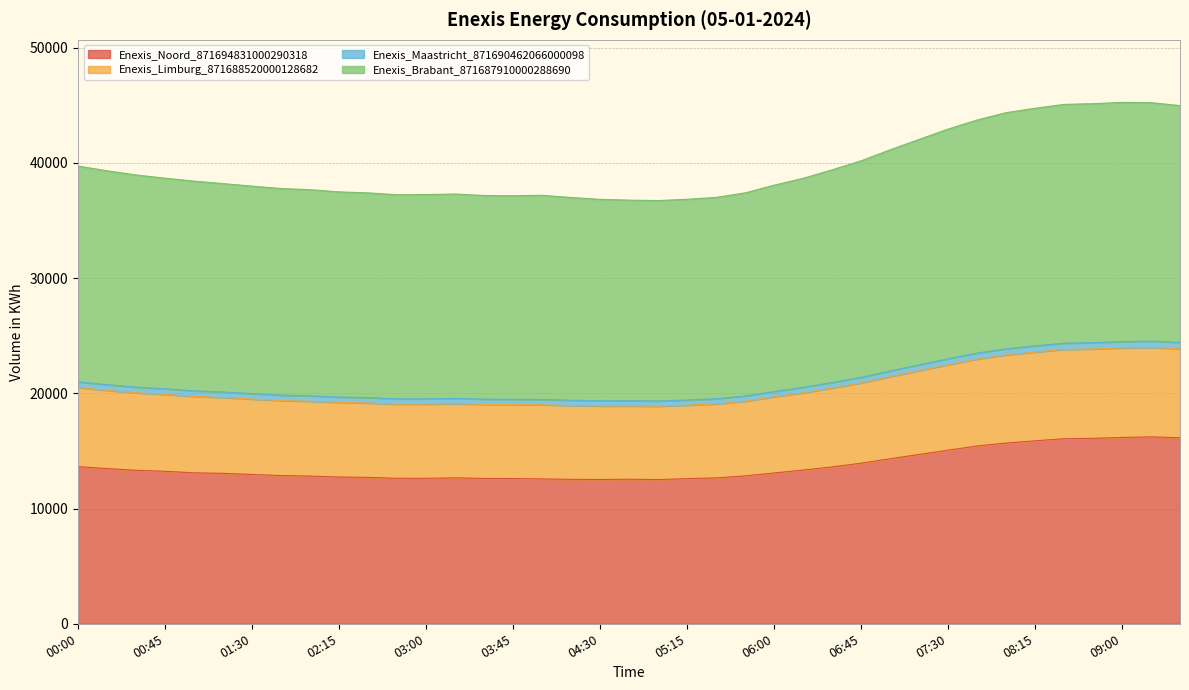

Which category has the highest value in the Enexis_Noord_871694831000290318 series?

09:15